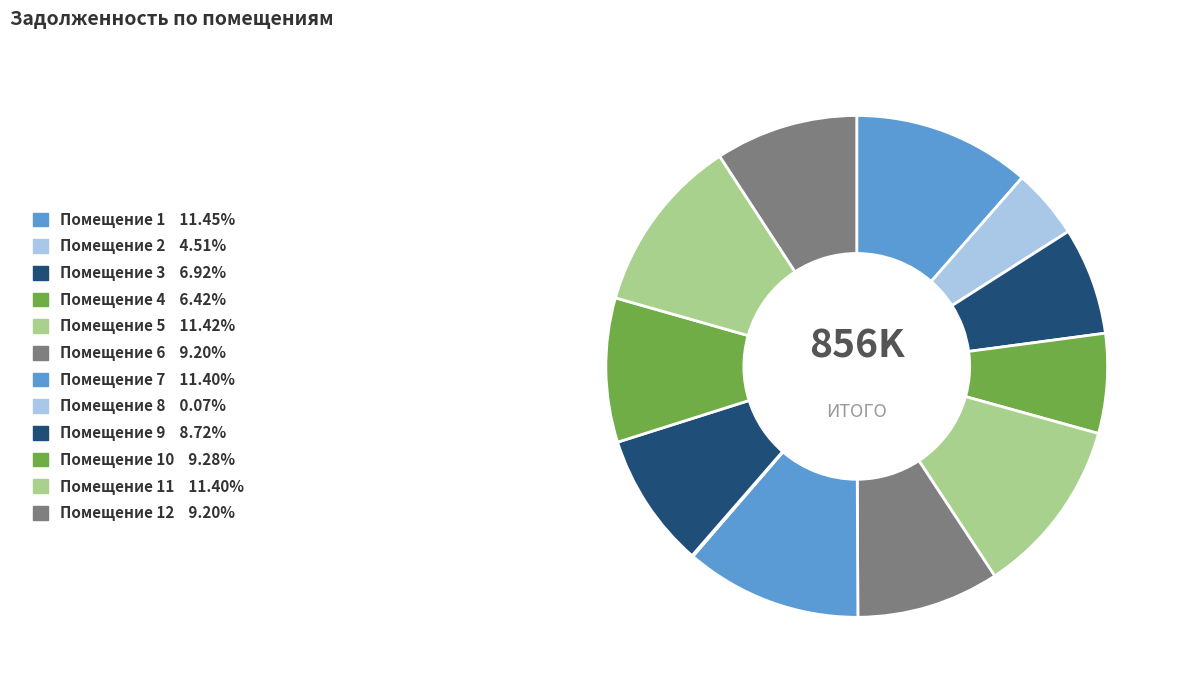

Is there a majority slice in this chart?

No